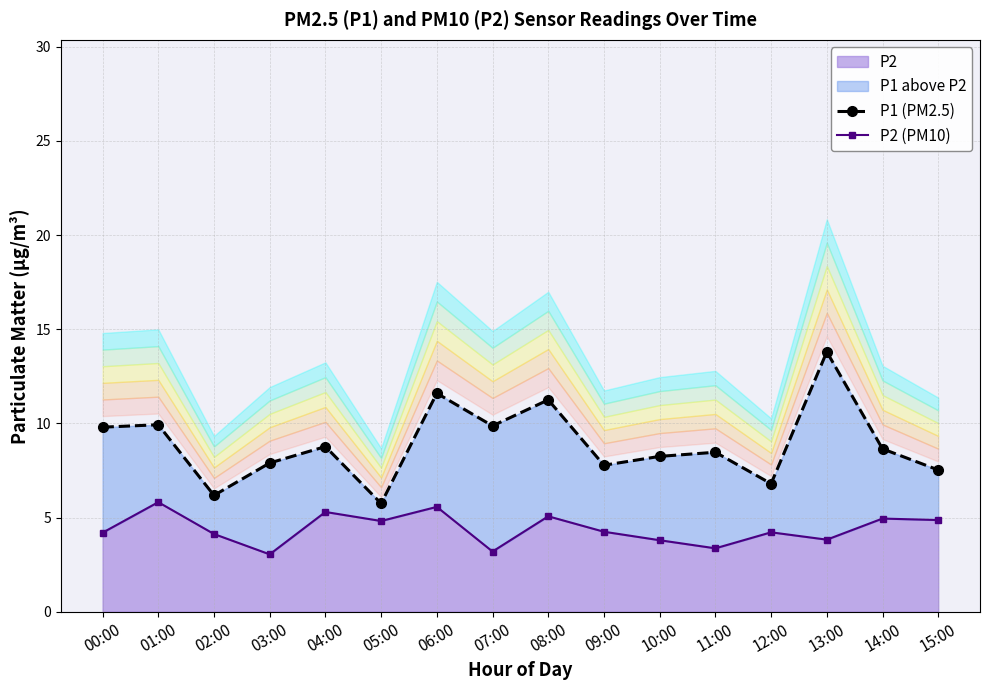

True or false: P2 (PM10) and P1 (PM2.5) cross at least once.

False